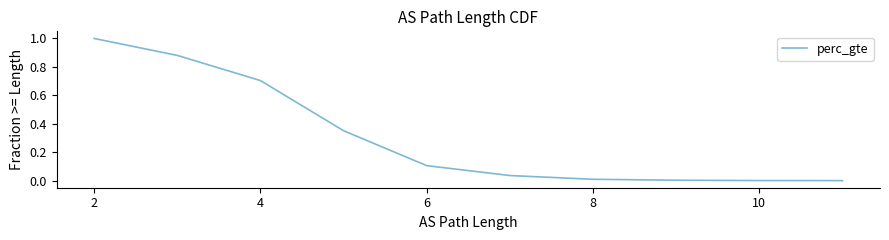

At which label is the value closest to 0?

10